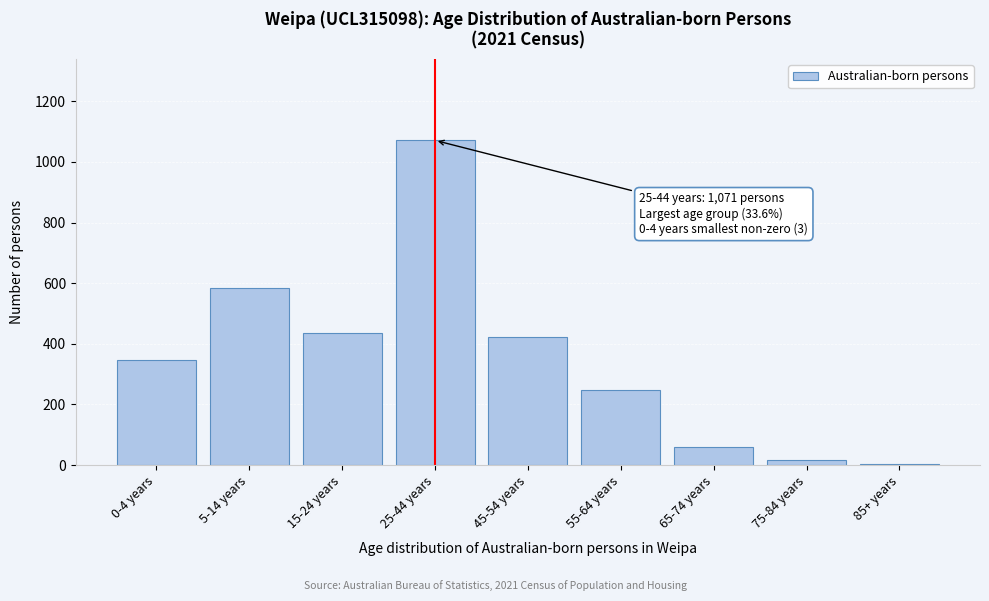

Reading left to right, list all the values displayed in this chart.

0-4 years=348	5-14 years=585	15-24 years=437	25-44 years=1071	45-54 years=423	55-64 years=247	65-74 years=59	75-84 years=18	85+ years=3